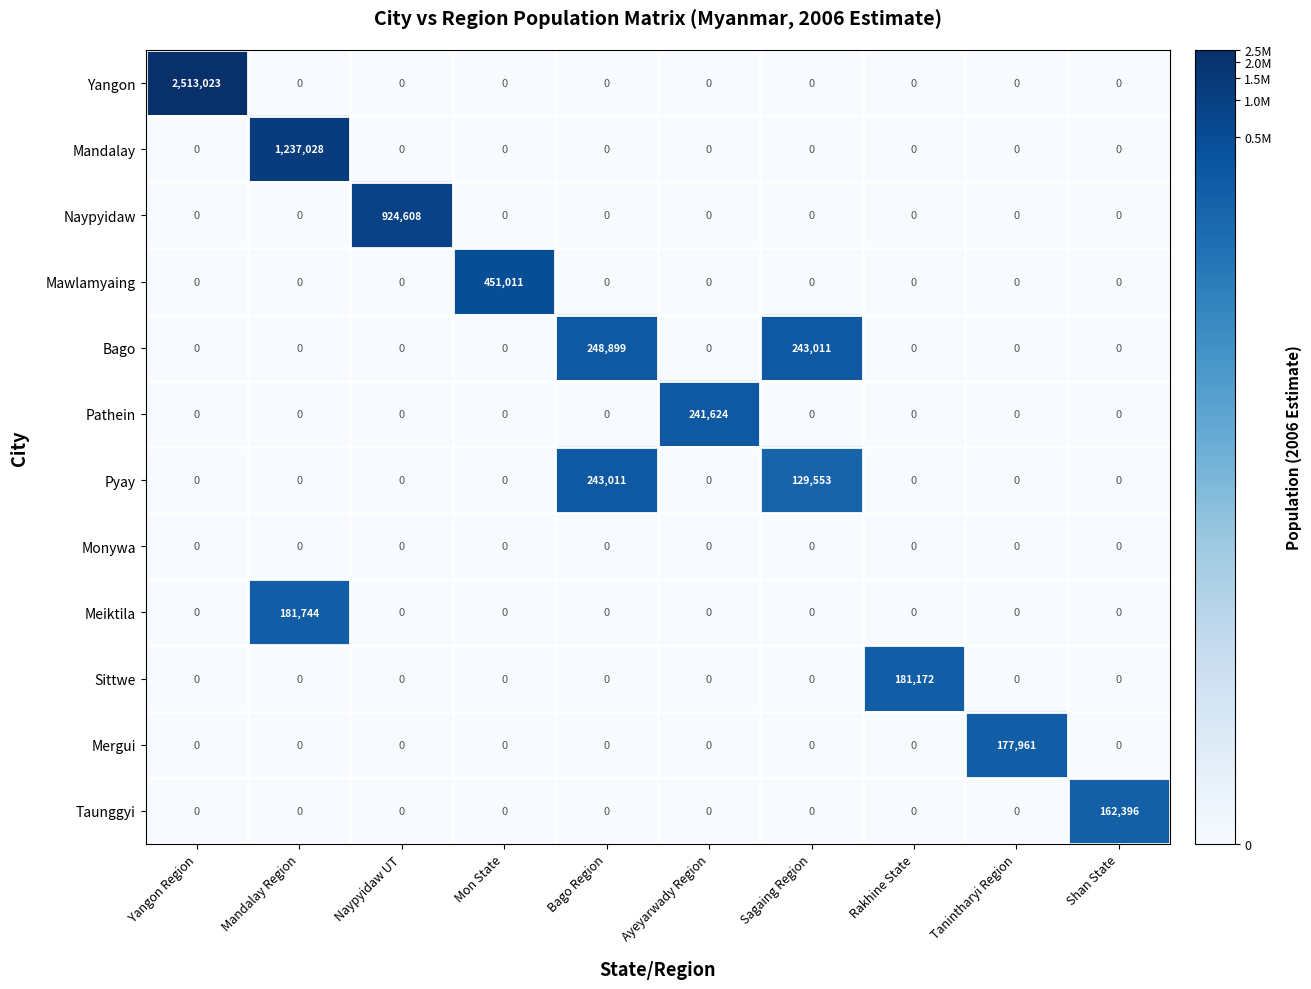

Rank the series by their maximum value, from highest to lowest.

Yangon, Mandalay, Naypyidaw, Mawlamyaing, Bago, Pyay, Pathein, Meiktila, Sittwe, Mergui, Taunggyi, Monywa